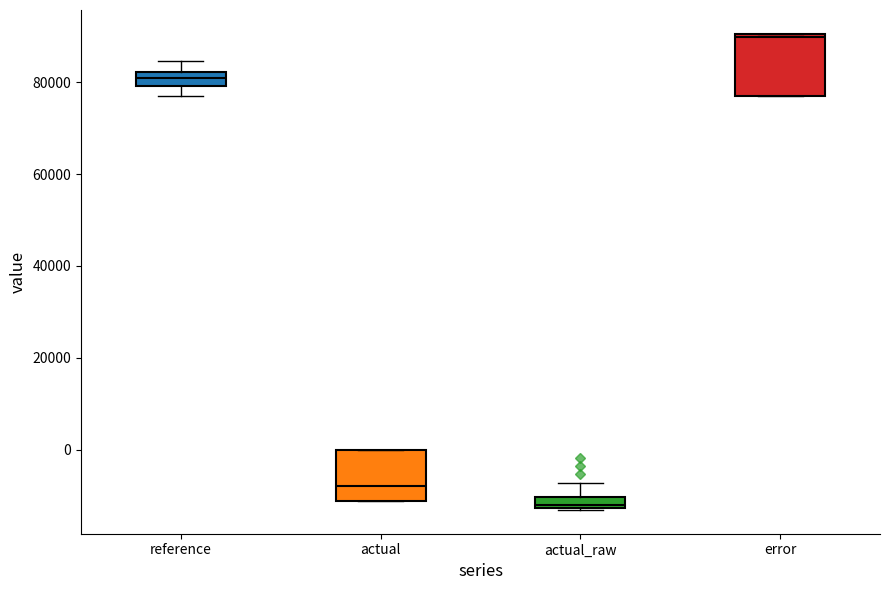

Comparing the boxes themselves (not the whiskers), which one is the tallest?

error